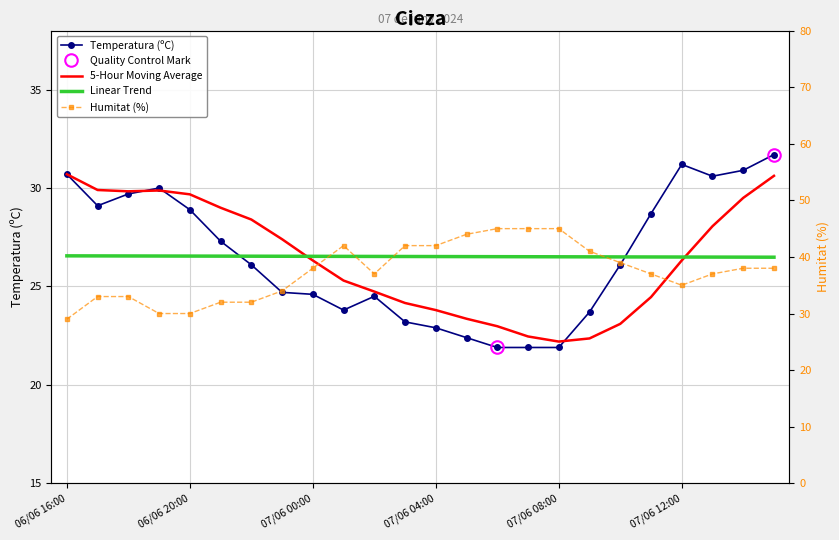

Reading left to right, transcribe all the data shown in this chart.

Temperatura (ºC): 30.7	29.1	29.7	30.0	28.9	27.3	26.1	24.7	24.6	23.8	24.5	23.2	22.9	22.4	21.9	21.9	21.9	23.7	26.1	28.7	31.2	30.6	30.9	31.7
5-Hour Moving Average: 30.7	29.9	29.8	29.9	29.7	29.0	28.4	27.4	26.3	25.3	24.7	24.2	23.8	23.4	23.0	22.5	22.2	22.4	23.1	24.5	26.3	28.1	29.5	30.6
Linear Trend: 26.6	26.6	26.5	26.5	26.5	26.5	26.5	26.5	26.5	26.5	26.5	26.5	26.5	26.5	26.5	26.5	26.5	26.5	26.5	26.5	26.5	26.5	26.5	26.5
Humitat (%): 29.0	33.0	33.0	30.0	30.0	32.0	32.0	34.0	38.0	42.0	37.0	42.0	42.0	44.0	45.0	45.0	45.0	41.0	39.0	37.0	35.0	37.0	38.0	38.0